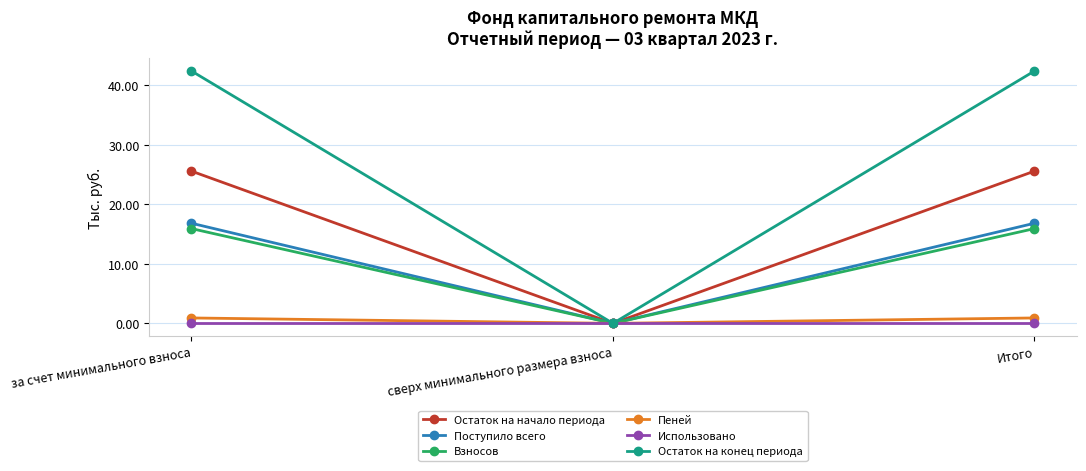

What is the label of the 2nd point from the right?

сверх минимального размера взноса